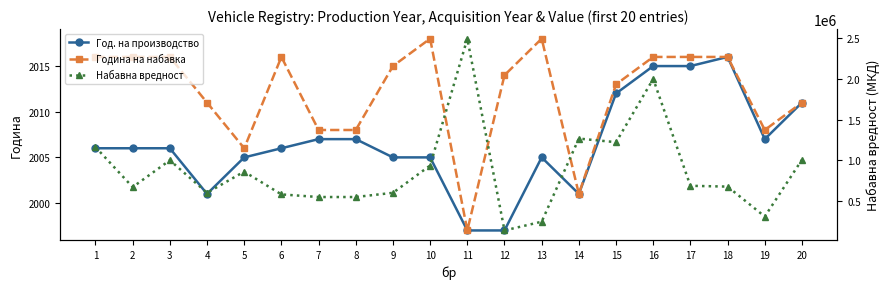

True or false: Год. на производство has a value of 3091 at 18.

False